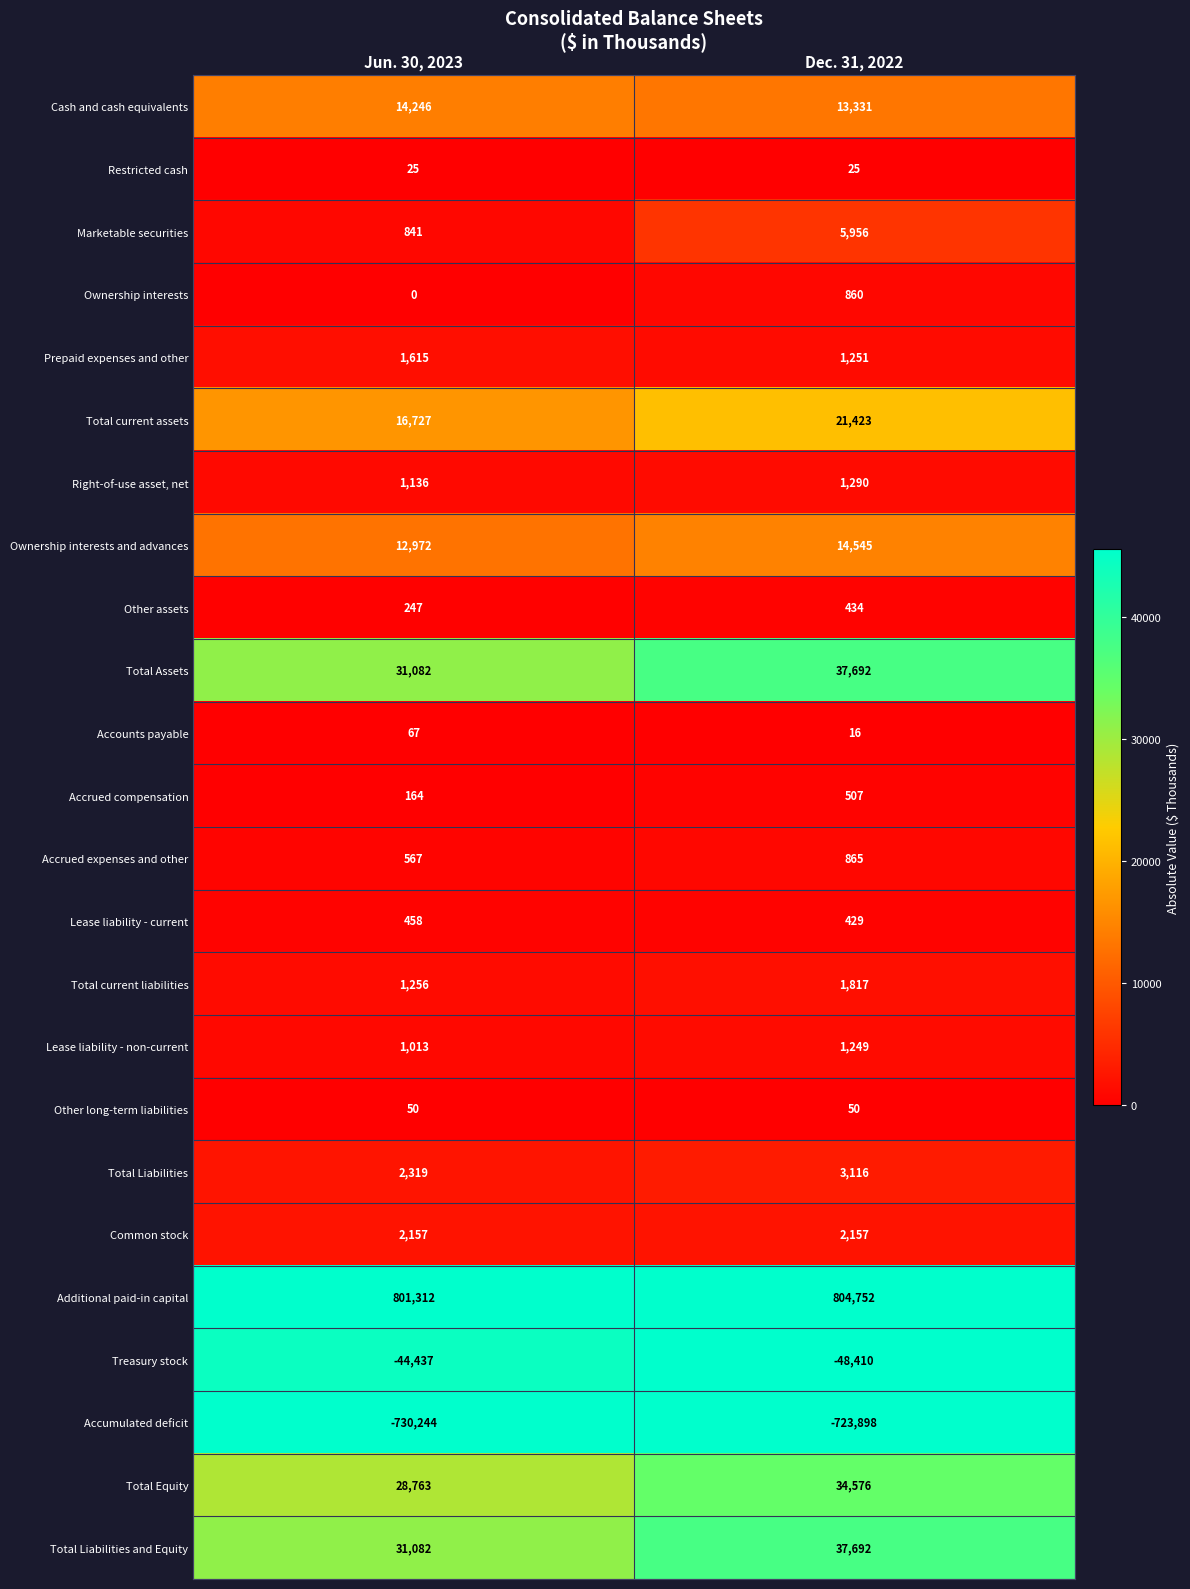

What is the total value across all series at Dec. 31, 2022?

211725